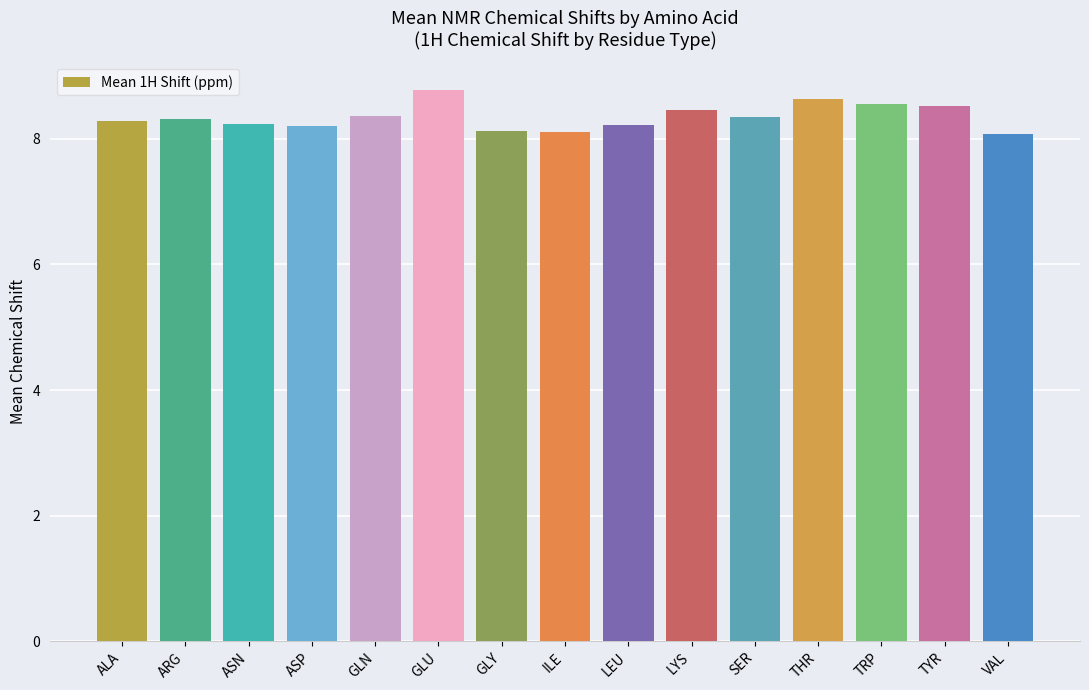

Are the bars grouped side by side (vs. stacked)?

No